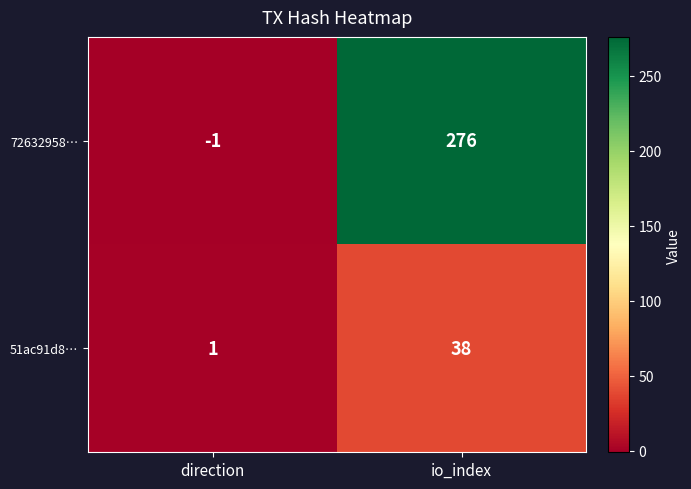

What is the difference between the 51ac91d8… values at direction and io_index?

37